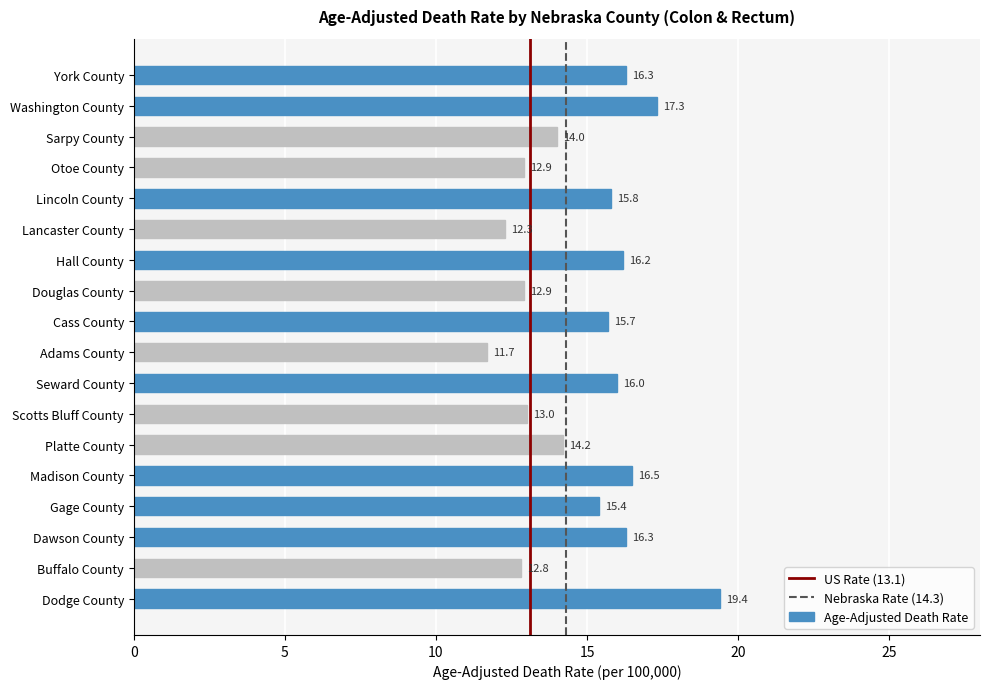

Reading bottom to top, list all the values displayed in this chart.

19.4	12.8	16.3	15.4	16.5	14.2	13.0	16.0	11.7	15.7	12.9	16.2	12.3	15.8	12.9	14.0	17.3	16.3